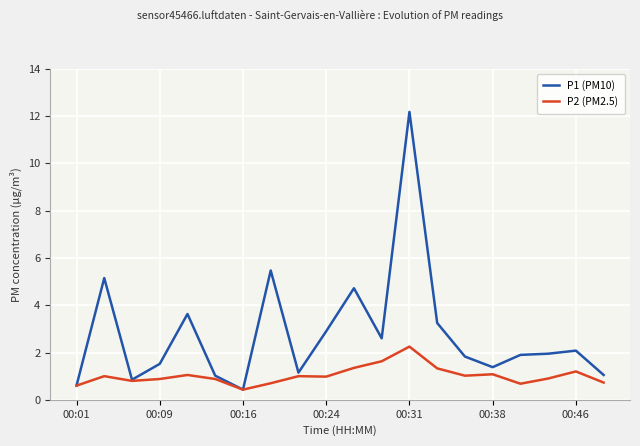

Which series has the widest spread of values?

P1 (PM10)